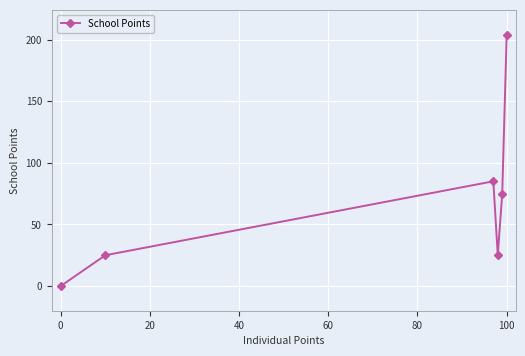

How many lines are shown in the chart?

1